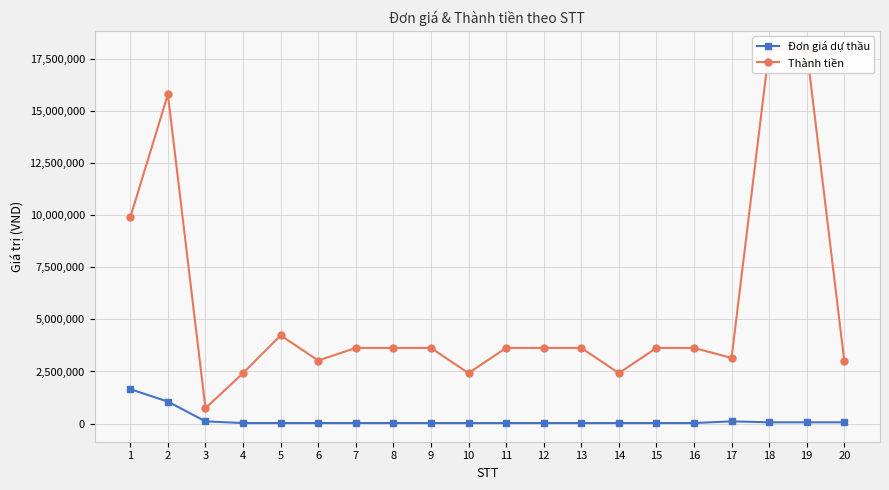

What is the greatest value displayed?

17955000